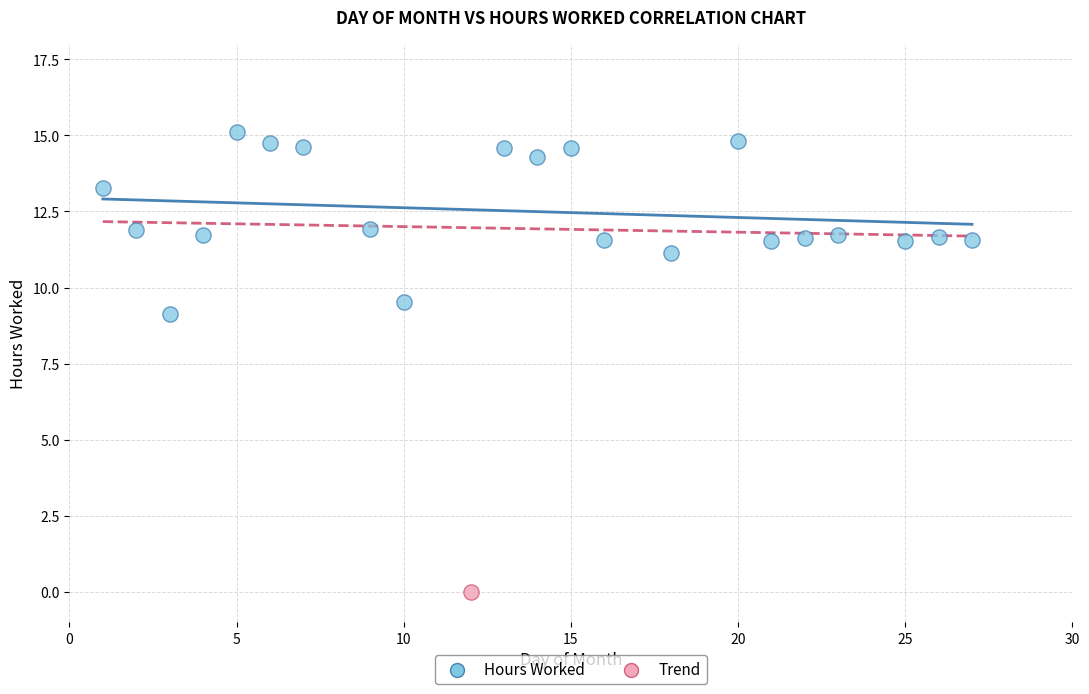

What are all the series names shown in the legend?

Hours Worked, Trend